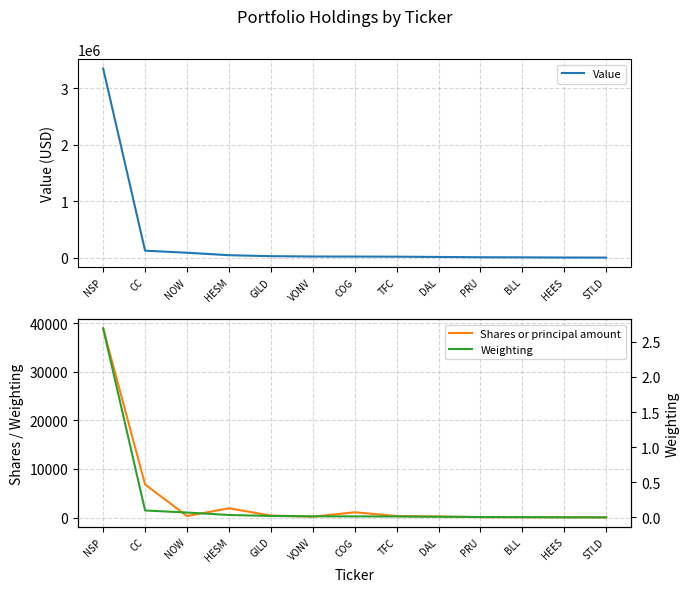

Reading left to right, extract all data points from this chart.

Value: 3348000.0	123000.0	87000.0	43000.0	26000.0	20000.0	19000.0	17000.0	12000.0	7000.0	5000.0	2000.0	1000.0
Shares or principal amount: 38910.0	6800.0	309.0	1900.0	403.0	171.0	1080.0	302.0	200.0	79.0	70.0	50.0	30.0
Weighting: 2.7	0.1	0.1	0.0	0.0	0.0	0.0	0.0	0.0	0.0	0.0	0.0	0.0